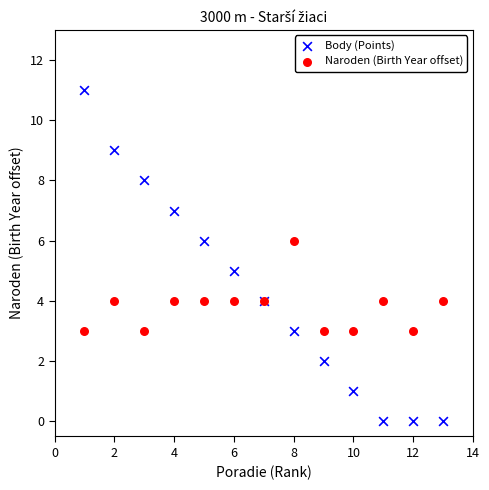

What is the X range (max minus min) for the scatter plot?

12